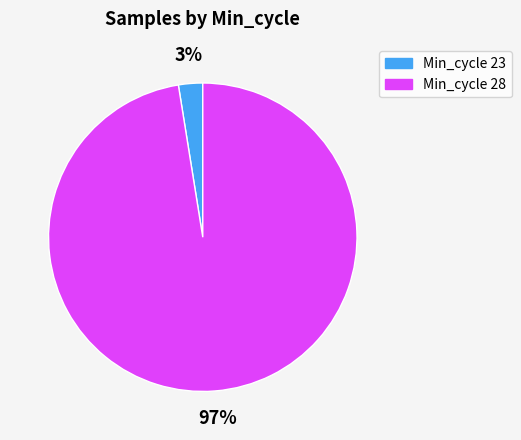

Does any single category account for the majority?

Yes